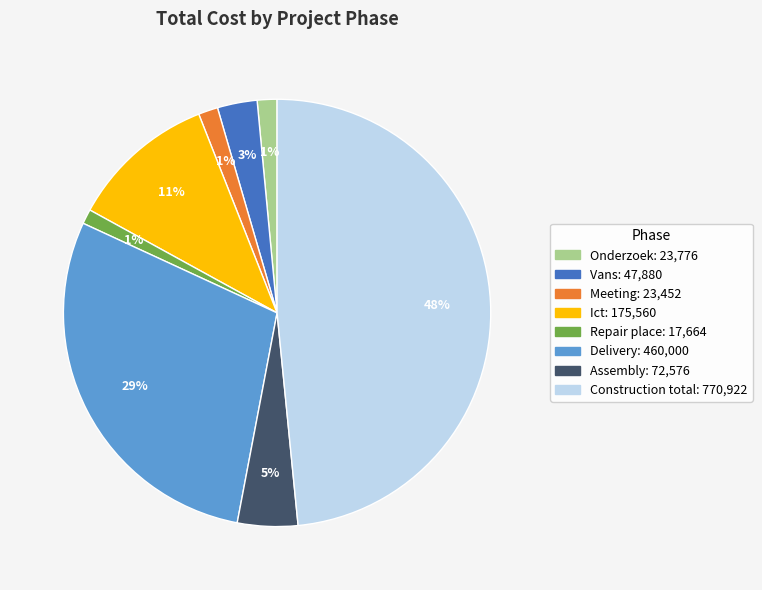

Is Construction total the majority of the pie?

No